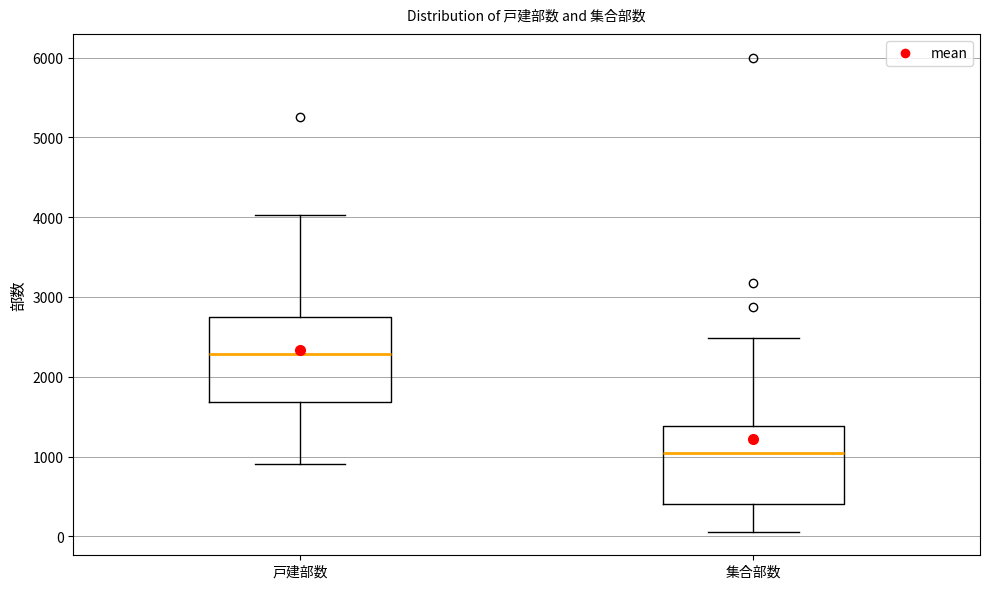

Reading left to right, transcribe this box plot: for each box, give where its median line is, the range the box spans, and where its two whiskers end, as read against the y-axis. The values are not printed on the chart, so give them approximately, as read against the axis.

戸建部数: median 2300, box 1700 to 2700, whiskers 900 to 4000
集合部数: median 1000, box 400 to 1400, whiskers 100 to 2500